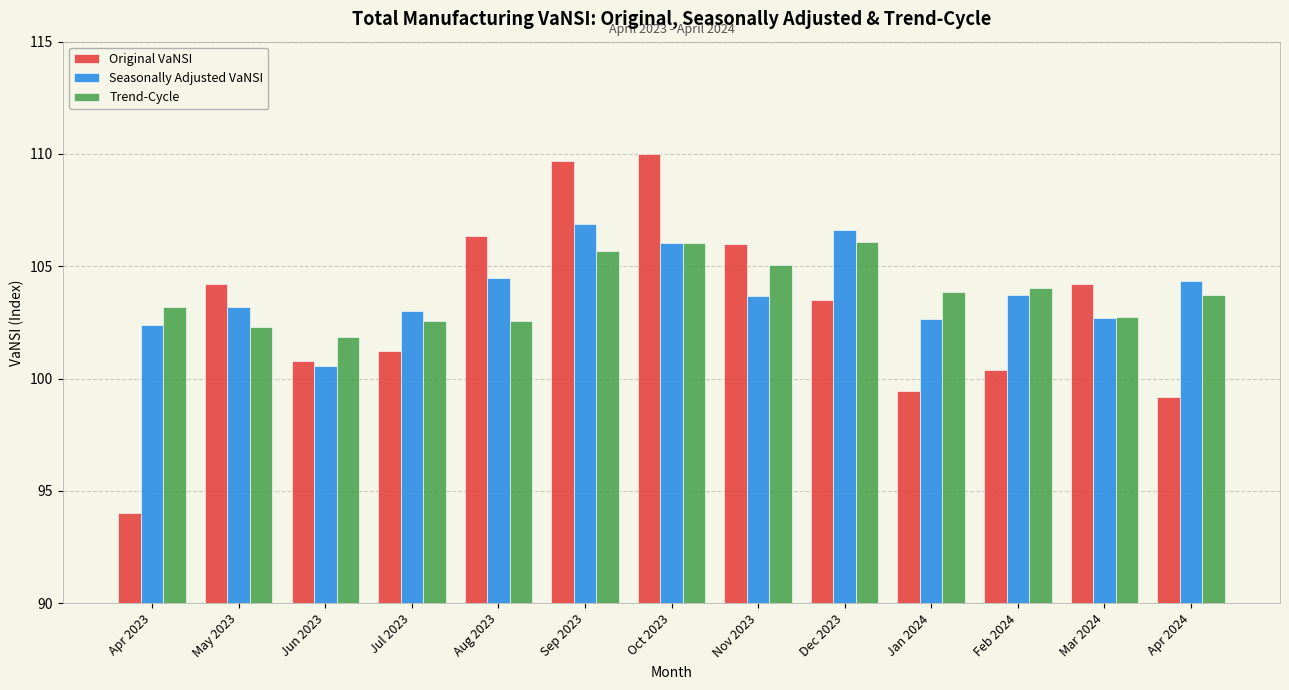

The value of Original VaNSI at Apr 2023 is 94.0. True or false?

True